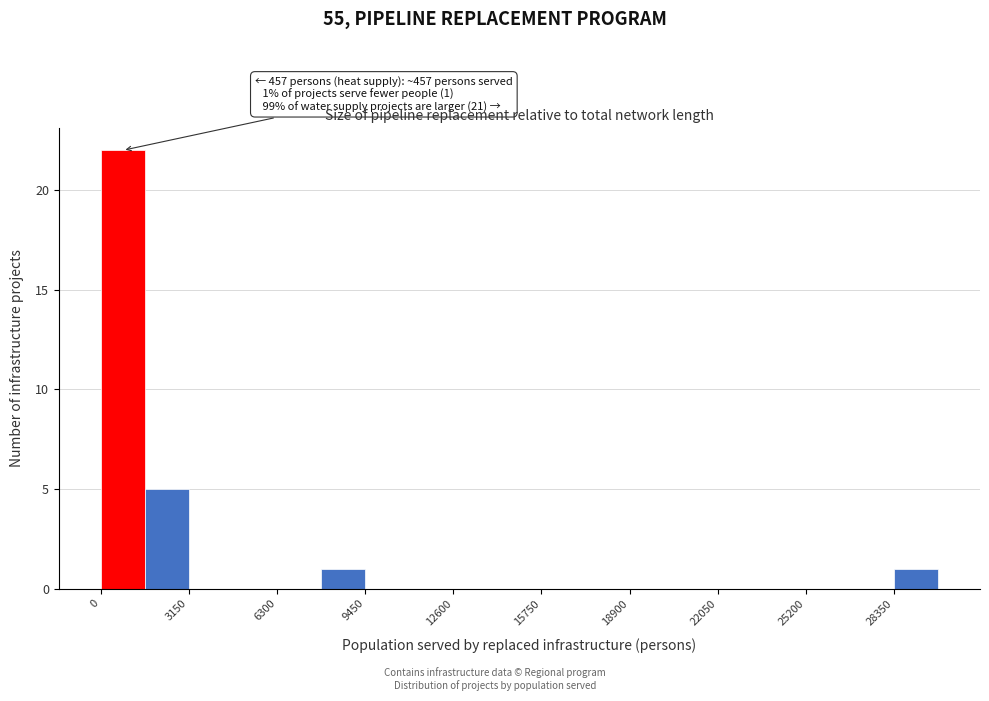

Read against the x-axis, roughly where is the centre of the tallest bar?

1000